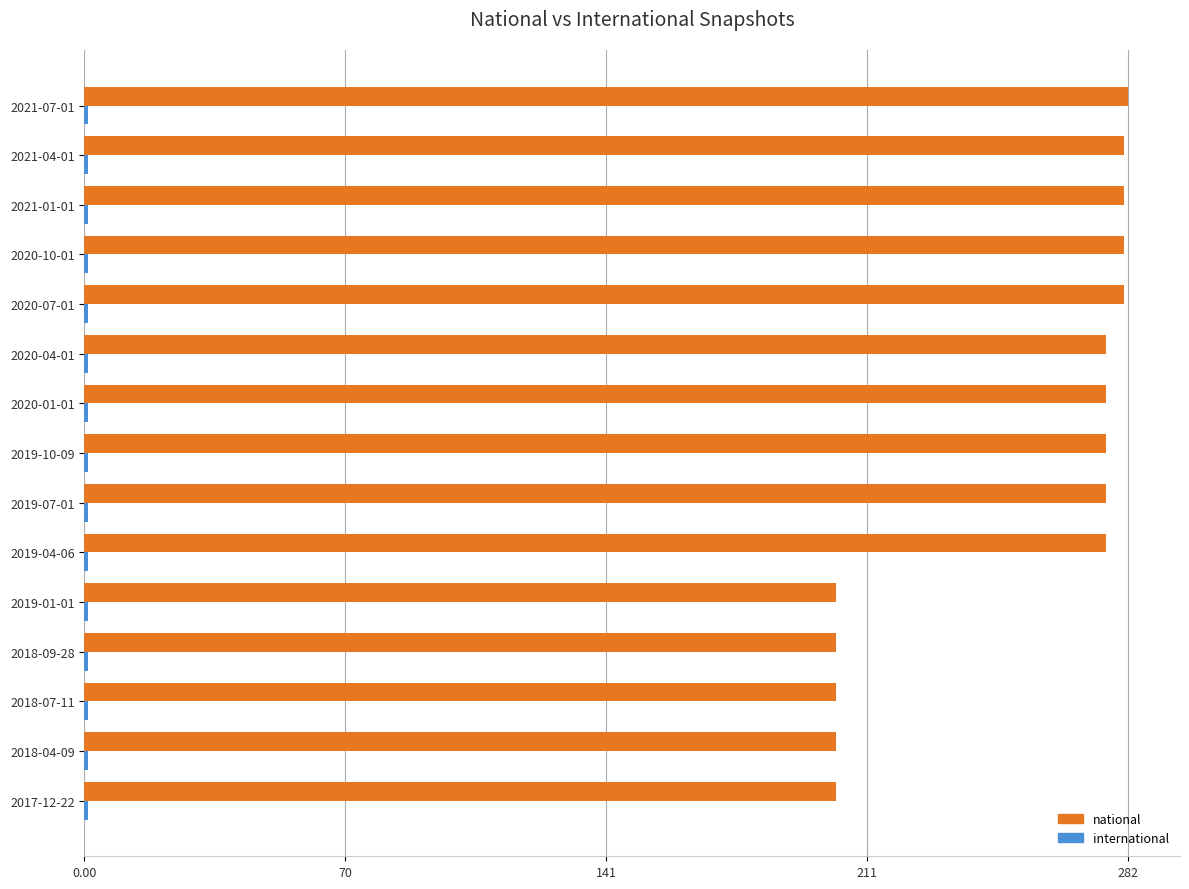

What is the sum of all national values?

3801